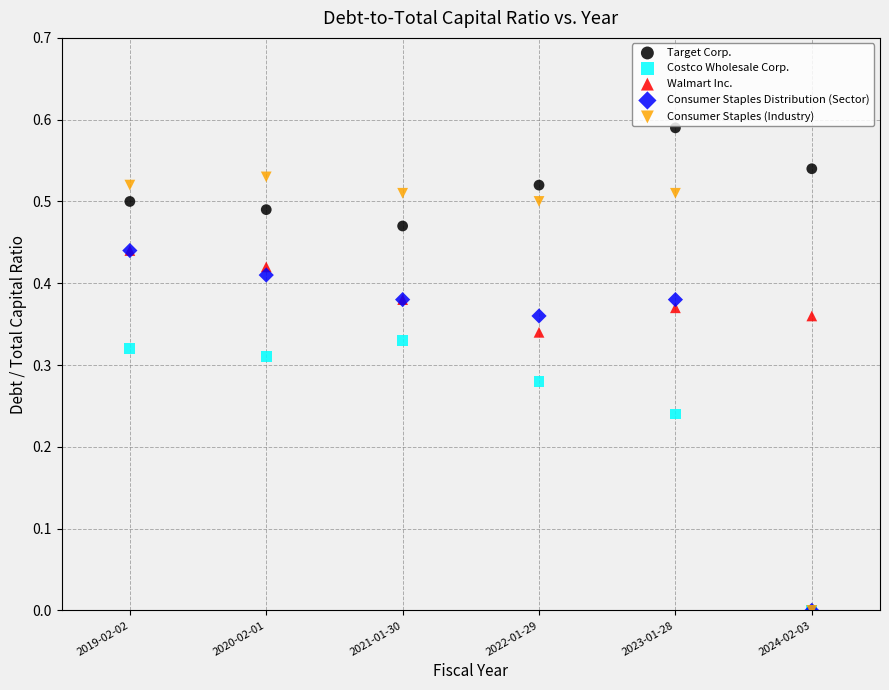

What are all the series names shown in the legend?

Target Corp., Costco Wholesale Corp., Walmart Inc., Consumer Staples Distribution (Sector), Consumer Staples (Industry)